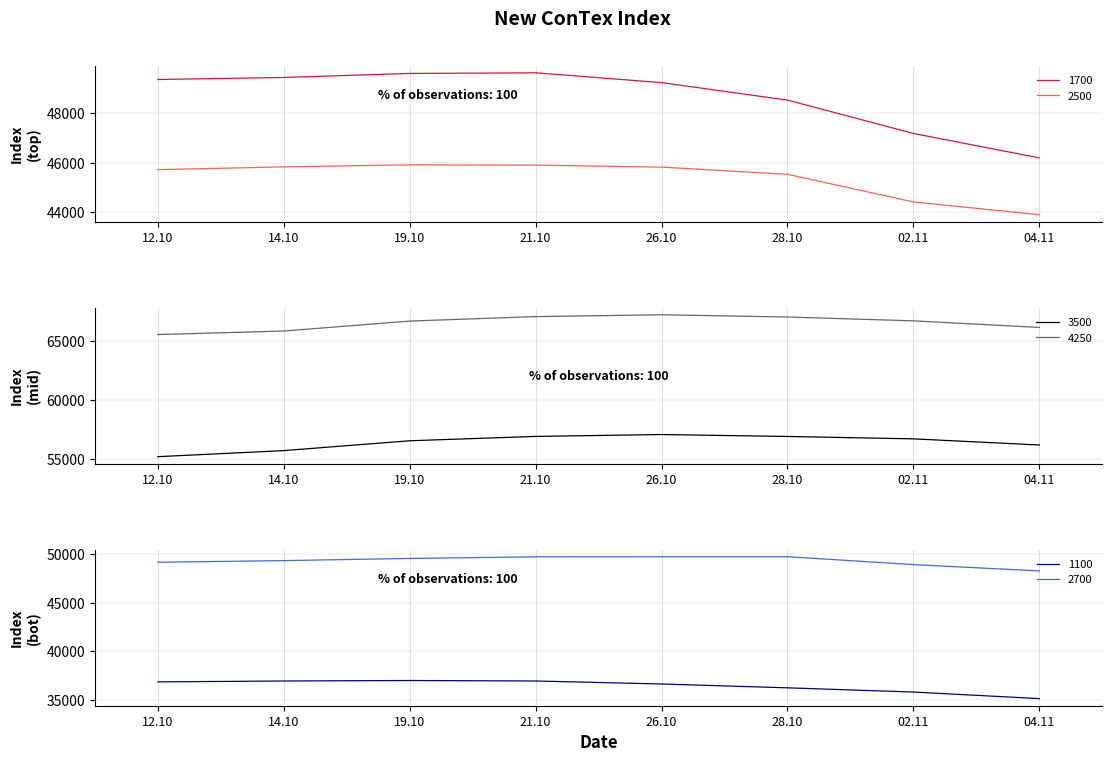

True or false: 1700 has more than 1 points higher than both neighbors.

False